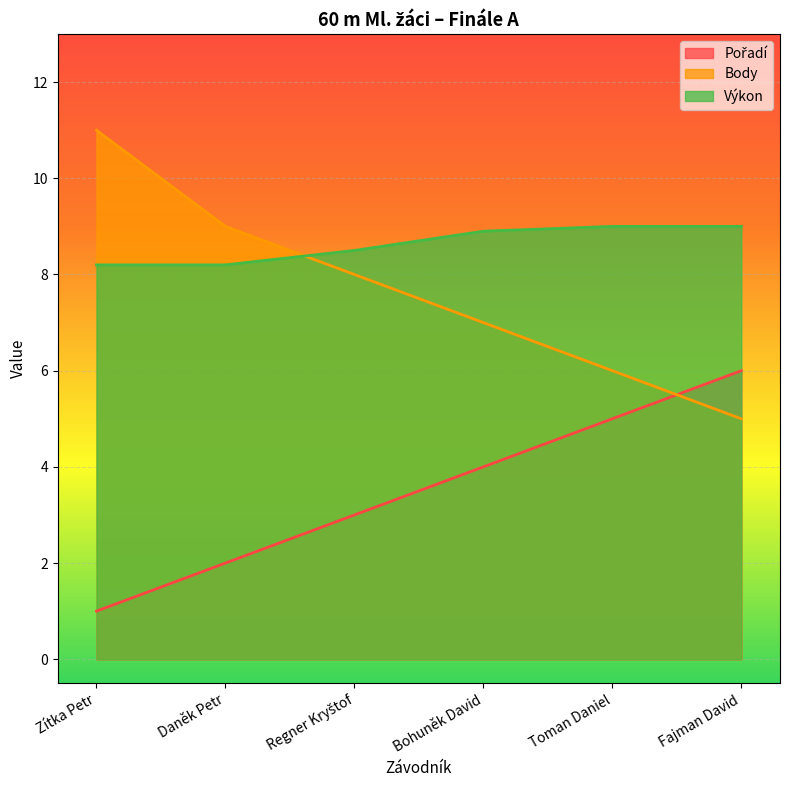

List the labels in order of Výkon value, smallest first.

Zítka Petr, Daněk Petr, Regner Kryštof, Bohuněk David, Toman Daniel, Fajman David